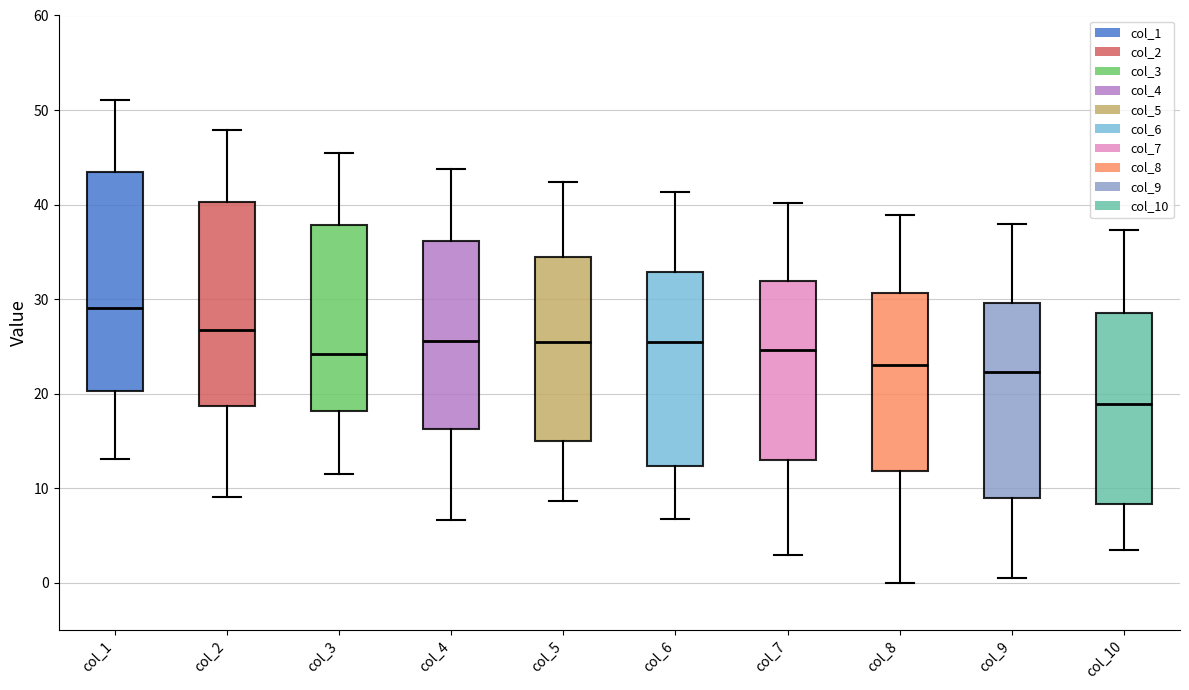

Reading left to right, transcribe this box plot: for each box, give where its median line is, the range the box spans, and where its two whiskers end, as read against the y-axis. The values are not printed on the chart, so give them approximately, as read against the axis.

col_1: median 29, box 20 to 44, whiskers 13 to 51
col_2: median 27, box 19 to 40, whiskers 9 to 48
col_3: median 24, box 18 to 38, whiskers 12 to 46
col_4: median 26, box 16 to 36, whiskers 7 to 44
col_5: median 26, box 15 to 34, whiskers 9 to 42
col_6: median 26, box 12 to 33, whiskers 7 to 41
col_7: median 25, box 13 to 32, whiskers 3 to 40
col_8: median 23, box 12 to 31, whiskers 0 to 39
col_9: median 22, box 9 to 30, whiskers 1 to 38
col_10: median 19, box 8 to 29, whiskers 4 to 37